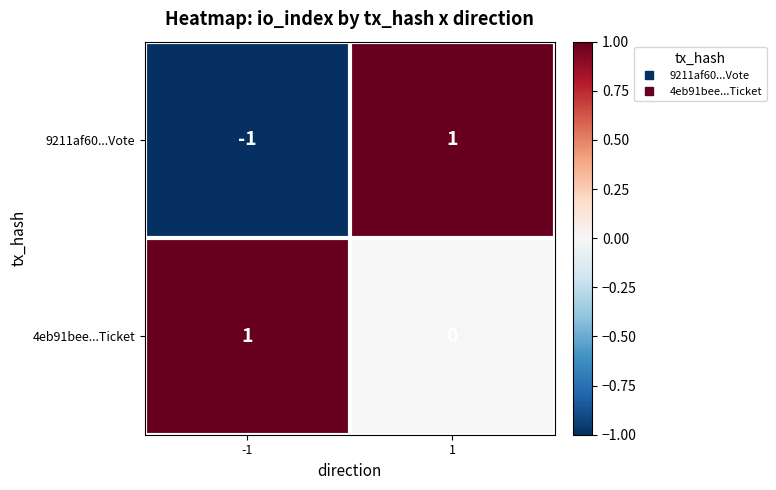

Rank the series by their average value, from highest to lowest.

4eb91bee...Ticket, 9211af60...Vote